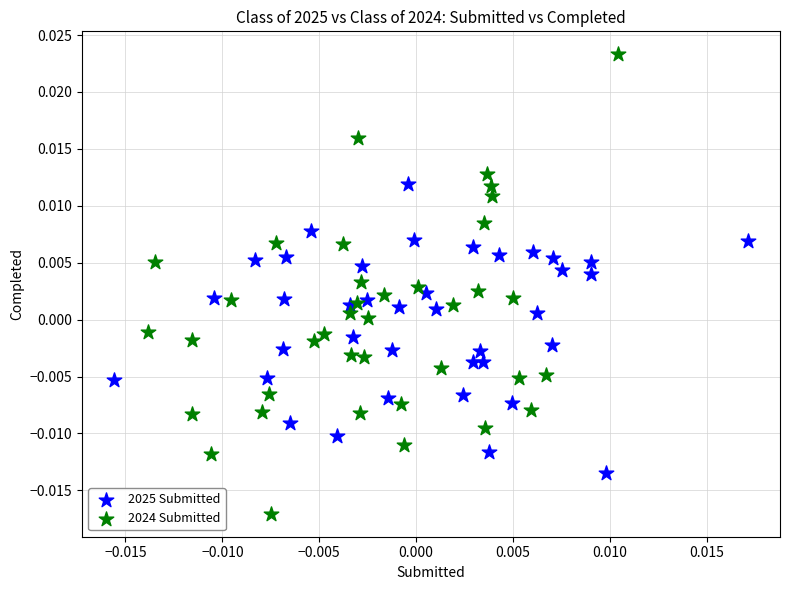

Which series has the widest spread of Y values?

2024 Submitted